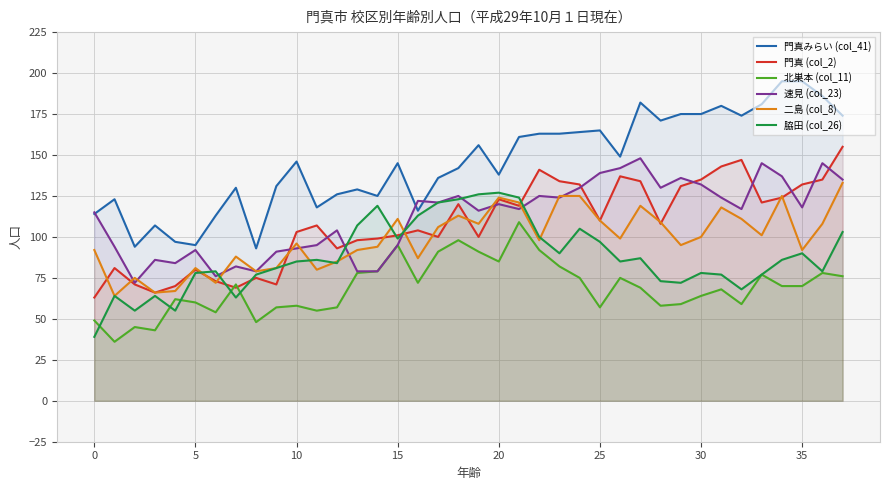

What is the highest value of the 脇田 (col_26) series?

127